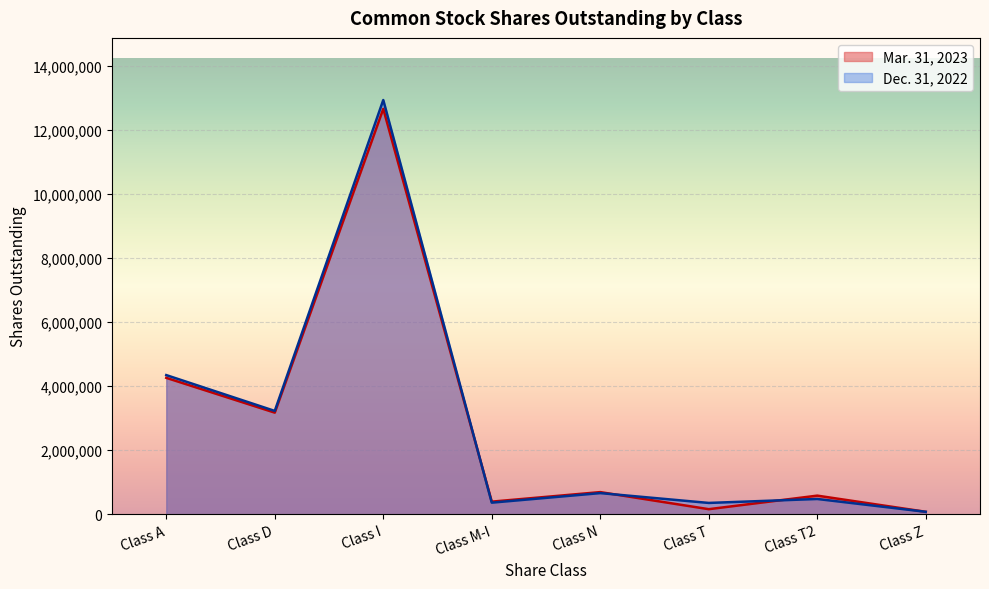

Is it true that Dec. 31, 2022 equals 5474210 at Class D?

False